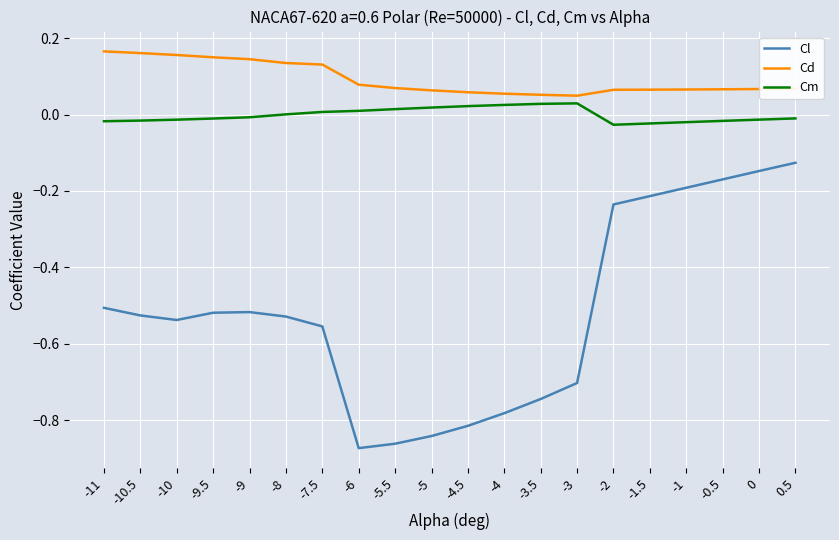

Rank the series by their maximum value, from highest to lowest.

Cd, Cm, Cl